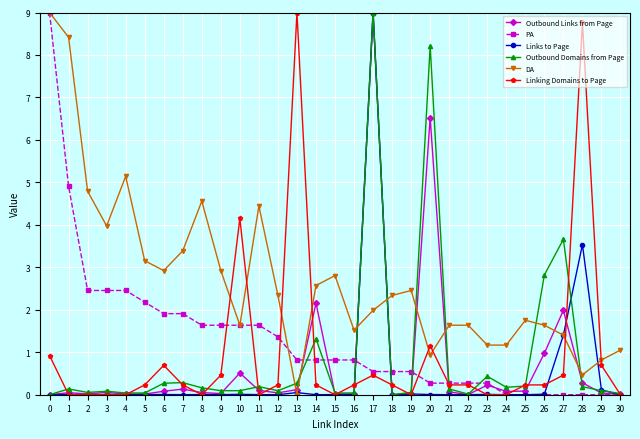

Is the value of DA at 18 greater than the value of PA at 8?

Yes